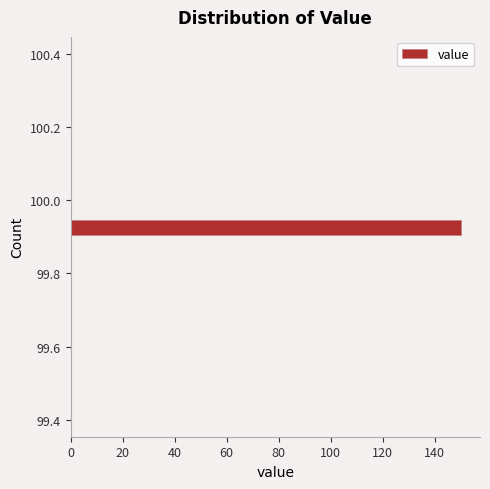

Around what value on the y-axis is the longest bar? Give the approximate position of its centre, as read against the axis.

99.92